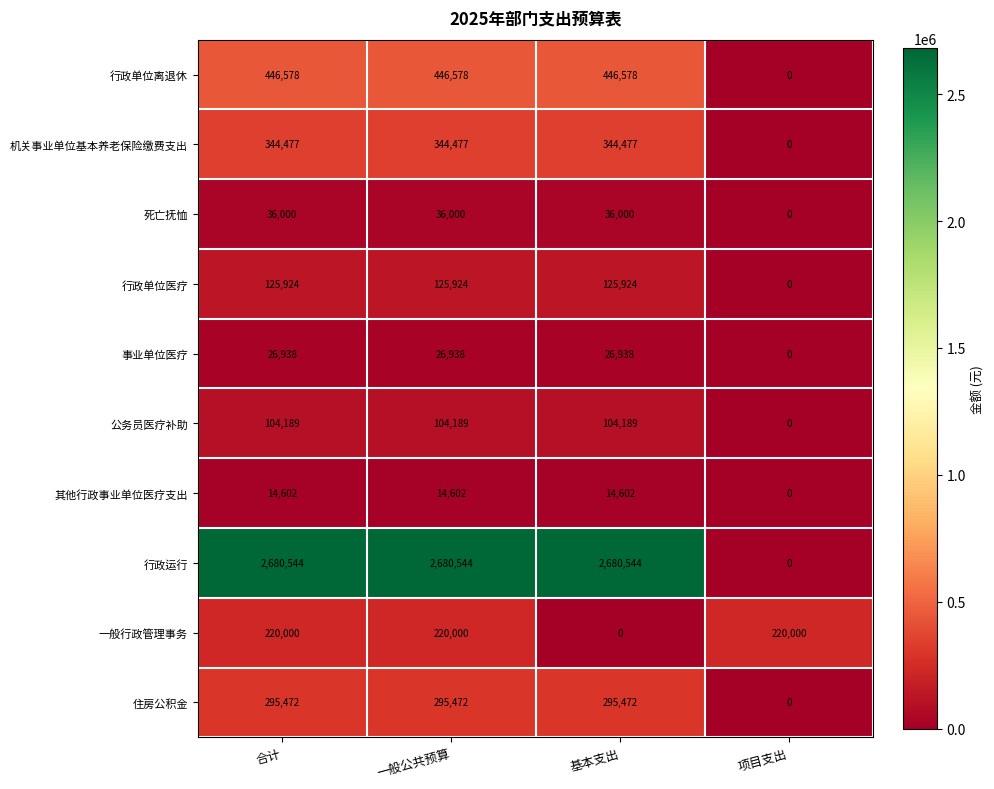

What is the difference between the maximum and minimum values in the 其他行政事业单位医疗支出 series?

14602